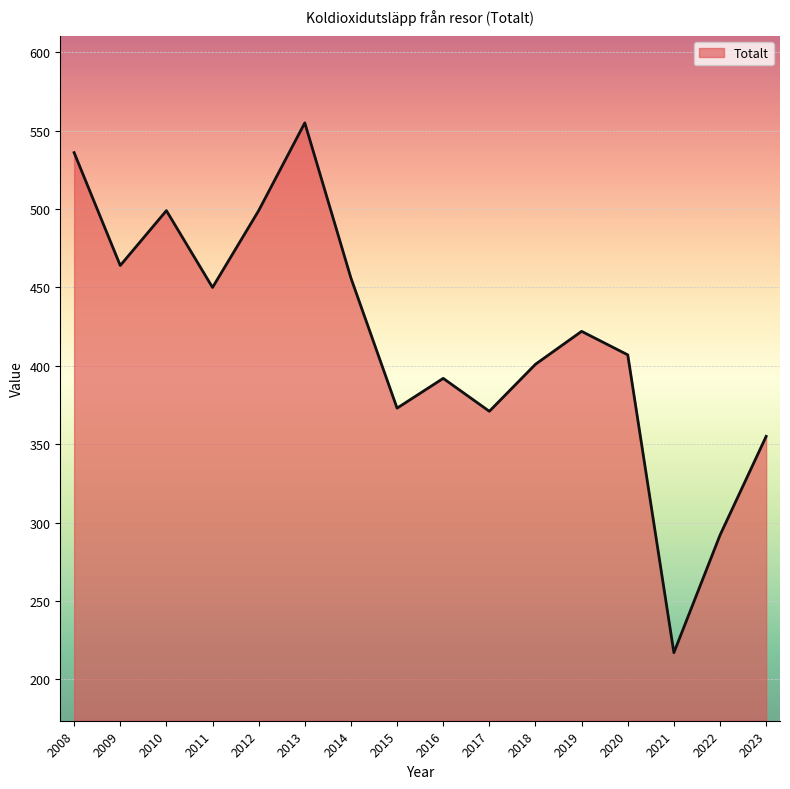

How many interior local peaks (higher than both neighbors) does the data have?

4